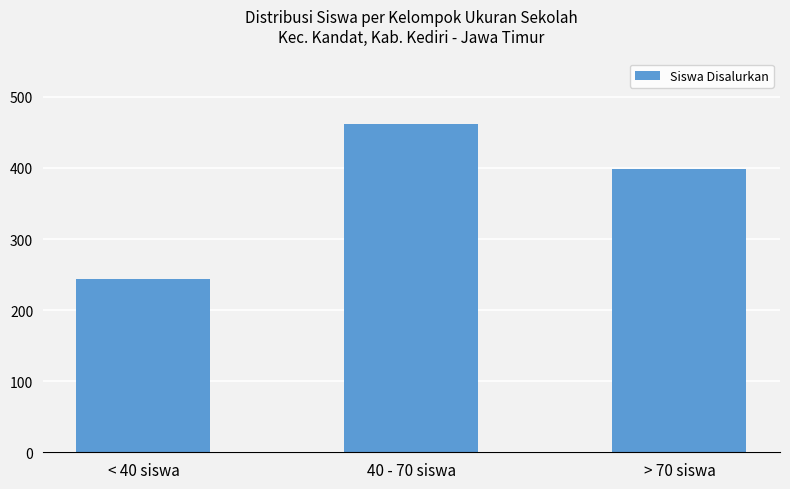

What is the label of the 1st bar from the left?

< 40 siswa